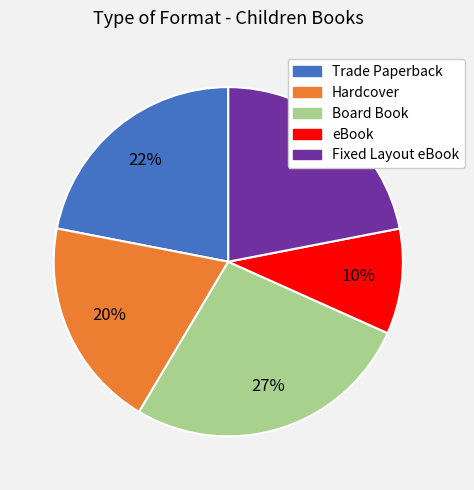

Is there a majority slice in this chart?

No